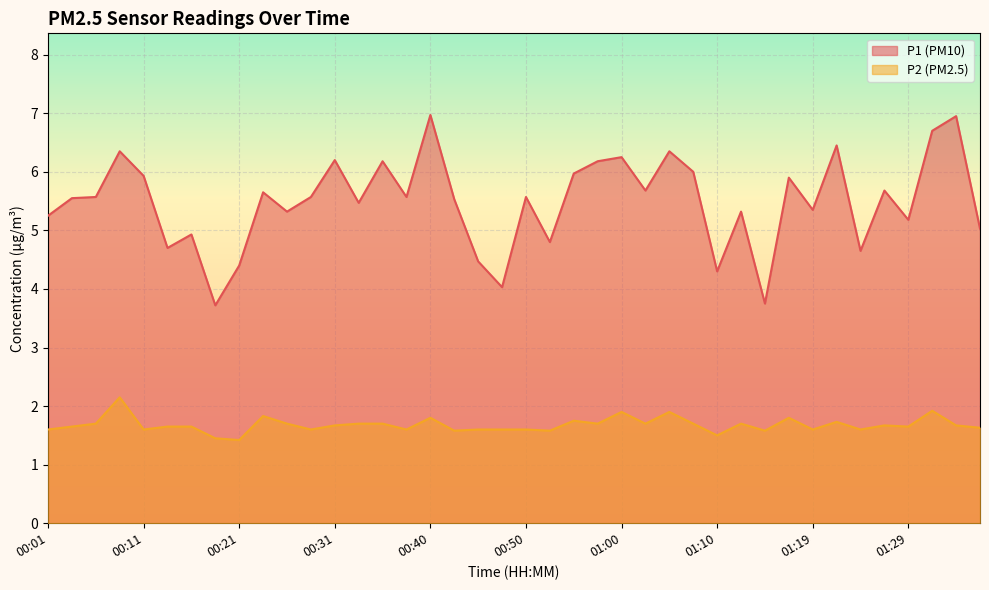

What position from the left is 00:23?

10